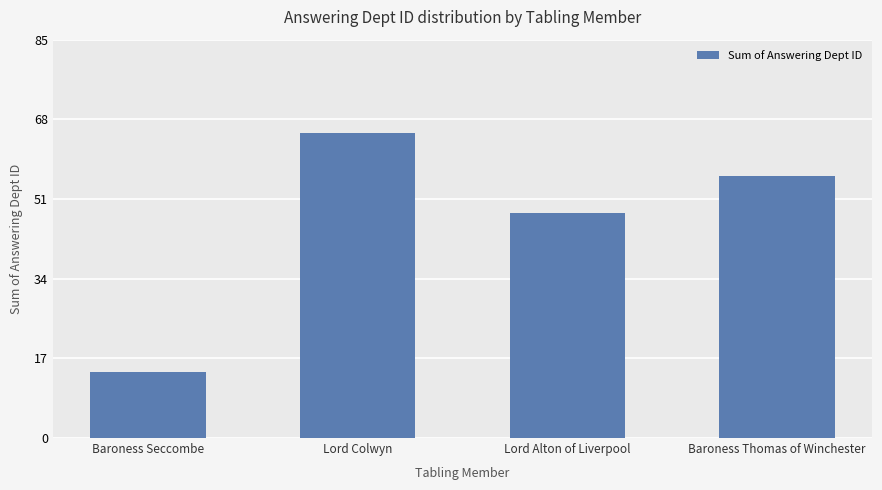

What value does the data have at Baroness Seccombe, to the nearest 10?

10